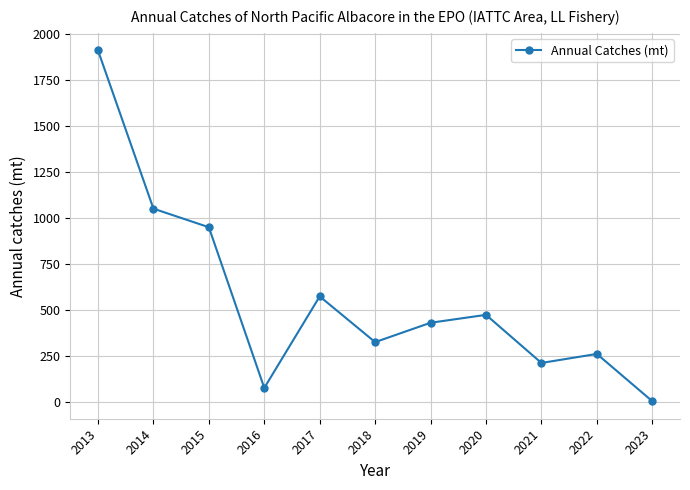

How many values are below 430?

5